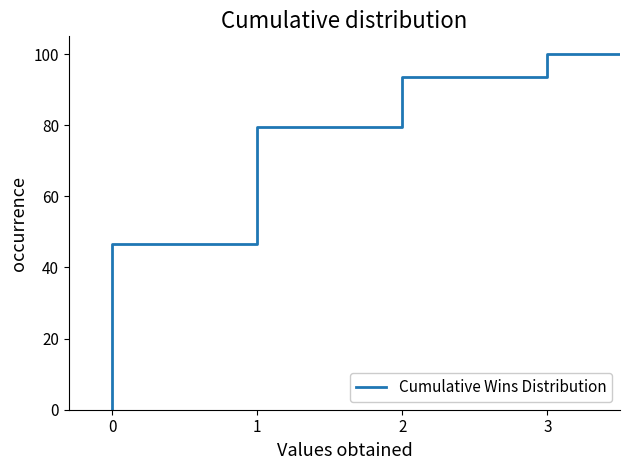

What is the difference between the maximum and second lowest values?

53.3